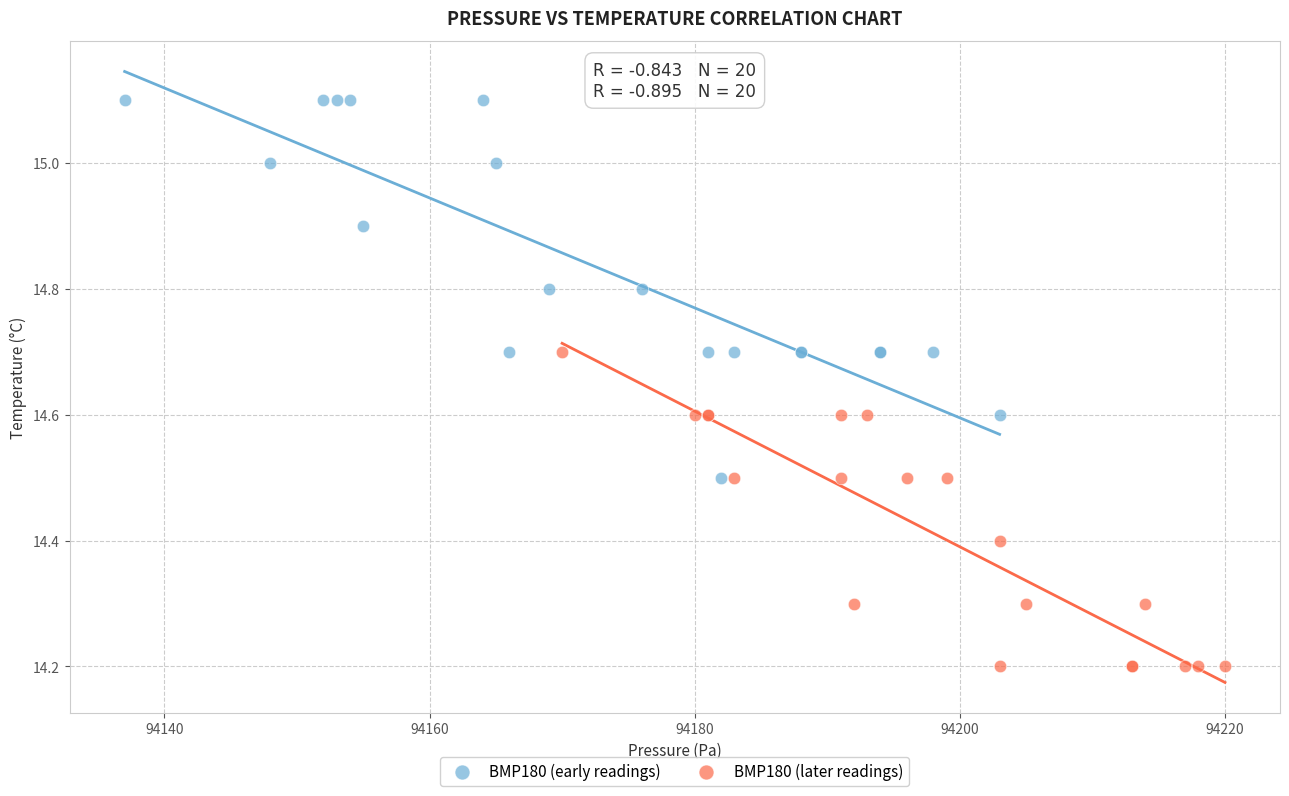

Which series reaches the maximum Y coordinate?

BMP180 (early readings)